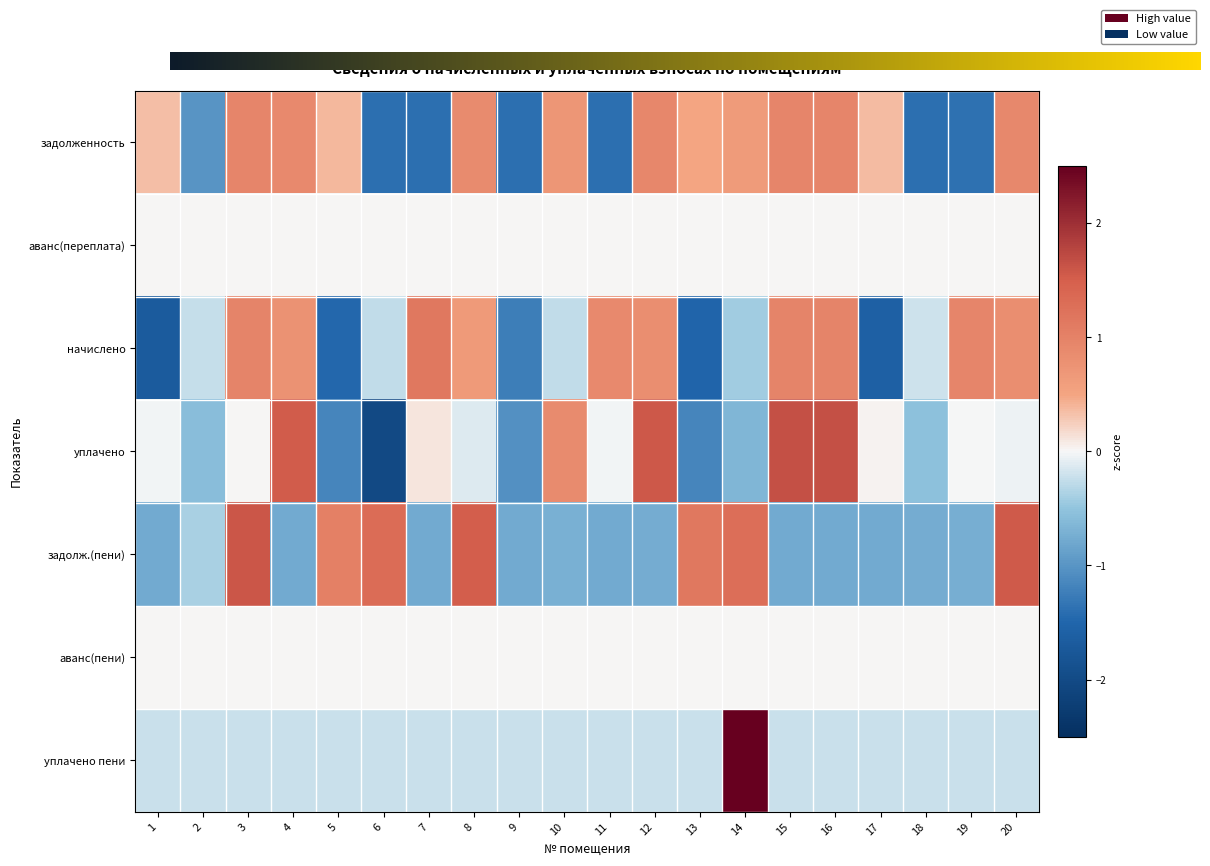

What is the greatest value displayed?

4.4